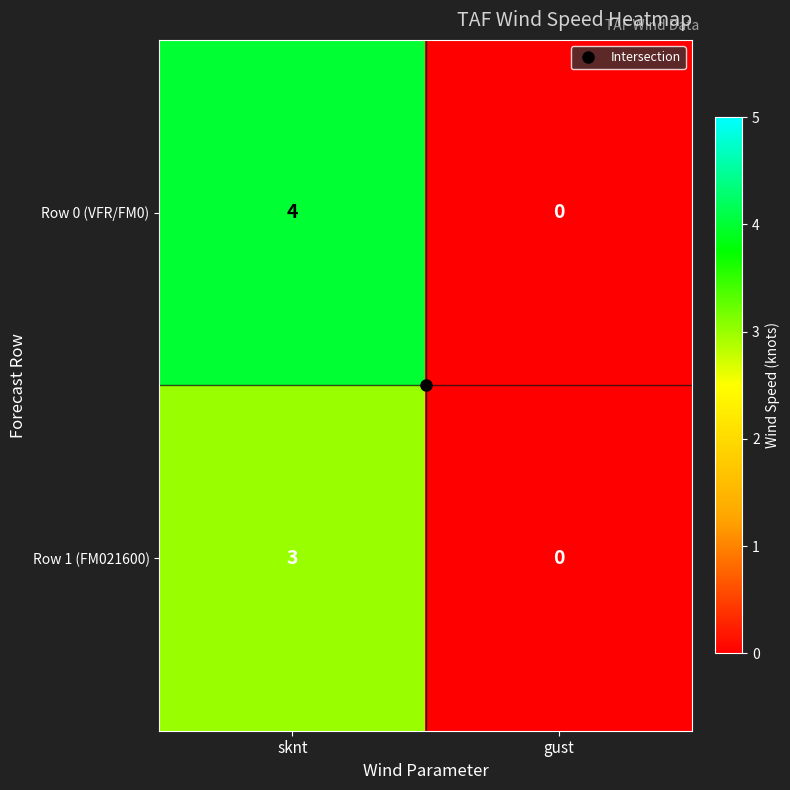

List the series in order of their overall mean, highest first.

Row 0 (VFR/FM0), Row 1 (FM021600)